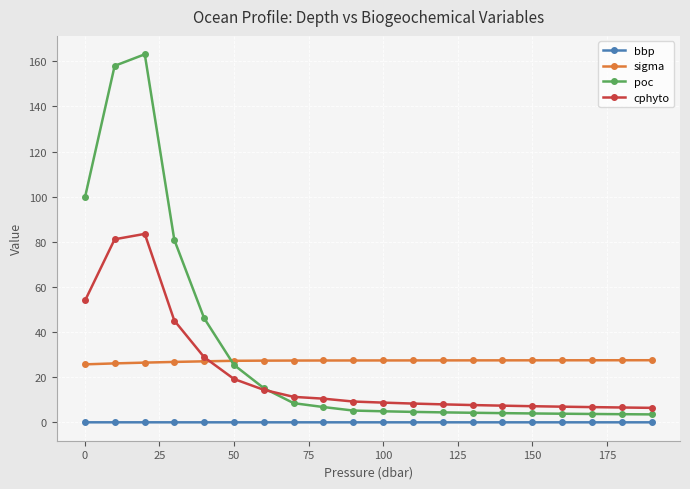

How many lines are shown in the chart?

4